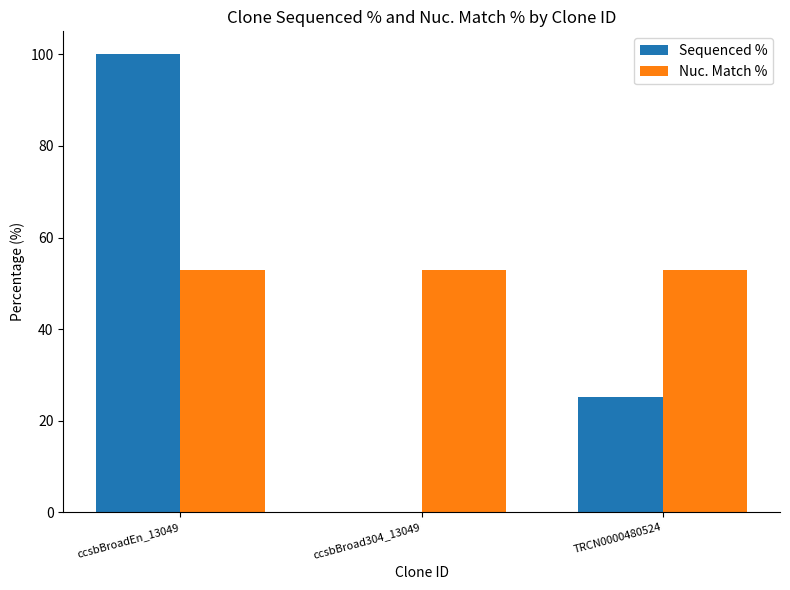

How many values in the Sequenced % series exceed 25?

2